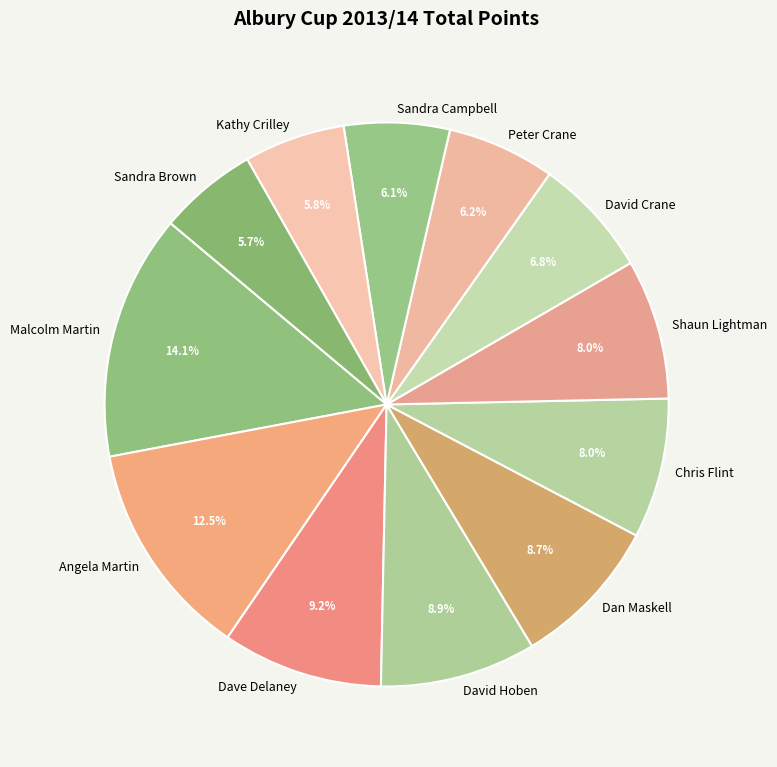

What is the ratio of the value at Angela Martin to the value at Kathy Crilley?

2.2